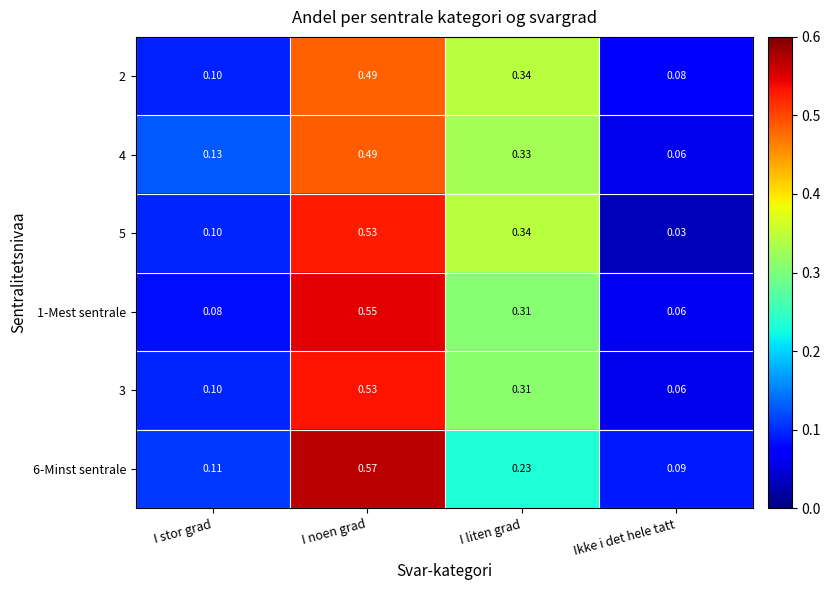

How many series are shown in this chart?

6